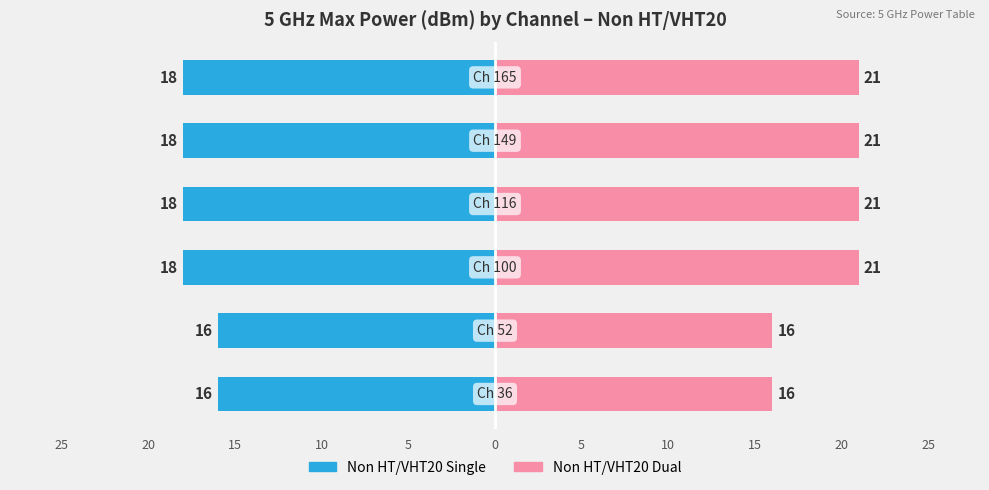

What are all the series names shown in the legend?

Non HT/VHT20 Single, Non HT/VHT20 Dual